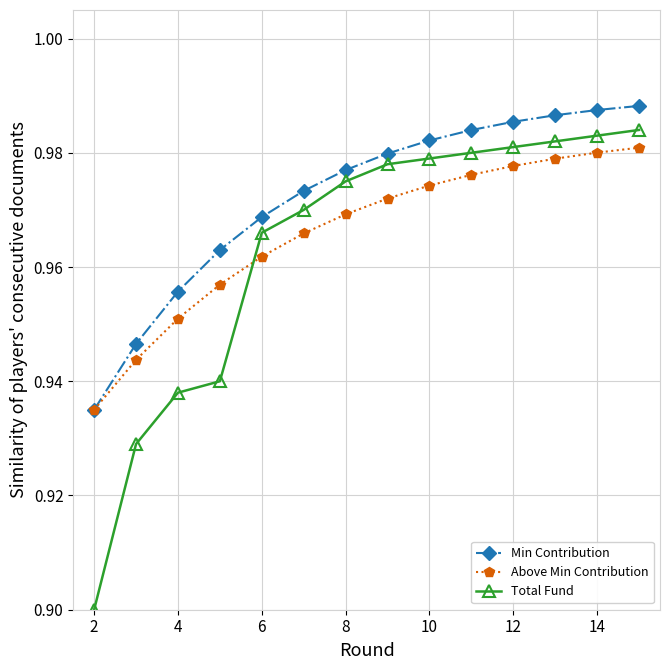

At how many categories does at least one series exceed 0?

14